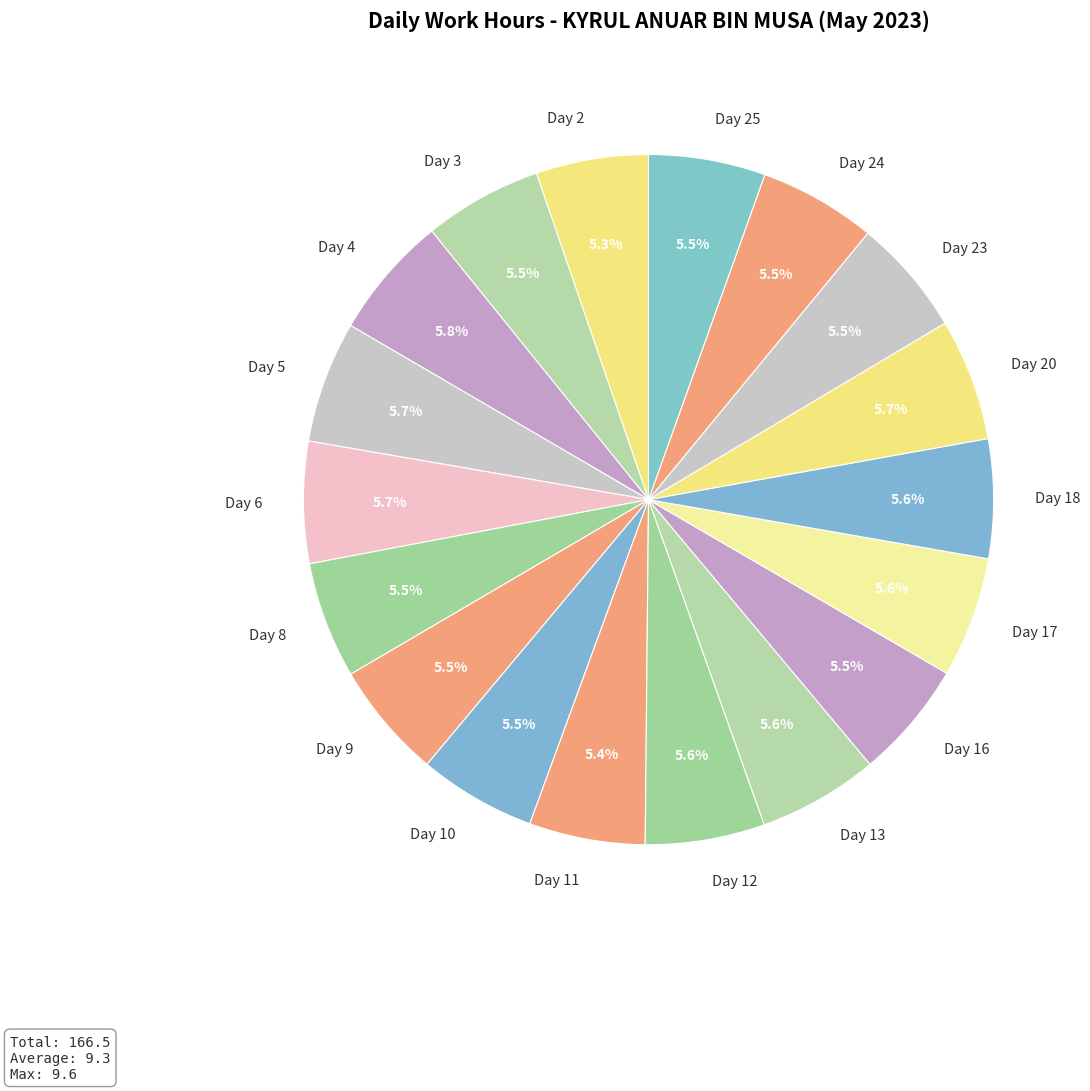

How much of the chart is everything except Day 24?

94.5%